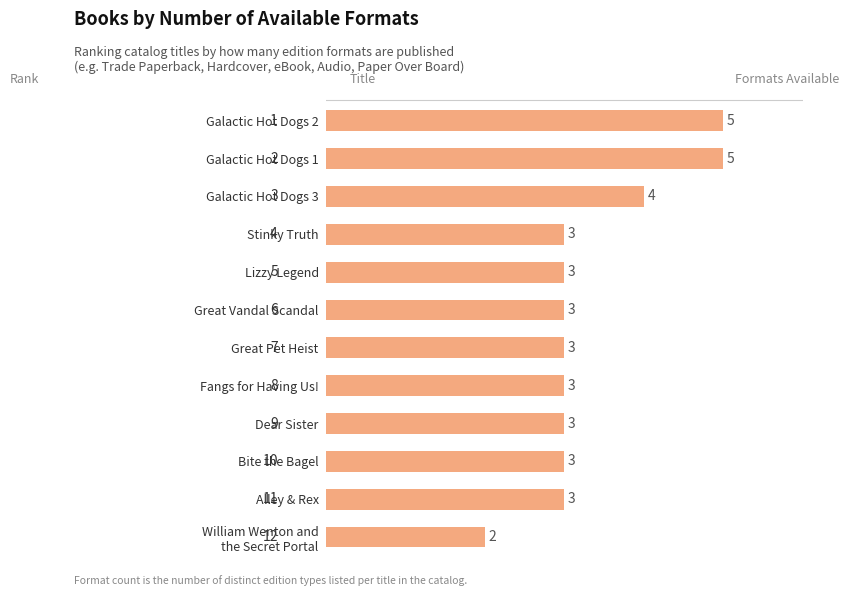

Reading bottom to top, what are all the values shown in this chart?

2	3	3	3	3	3	3	3	3	4	5	5